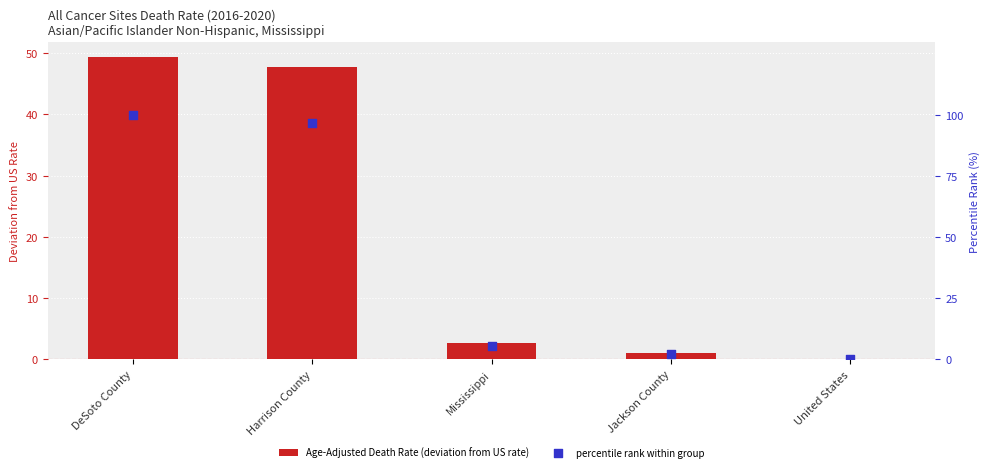

Is the value of percentile rank within group at DeSoto County greater than the value of Age-Adjusted Death Rate (deviation from US rate) at Jackson County?

Yes